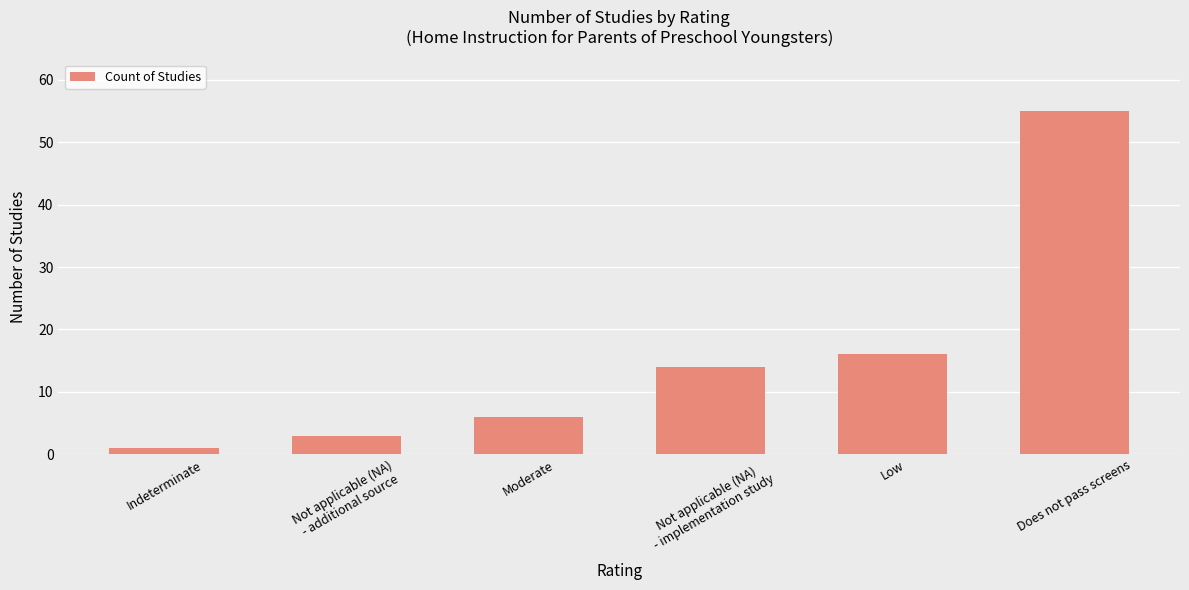

Which category has the highest value across all series?

Does not pass screens